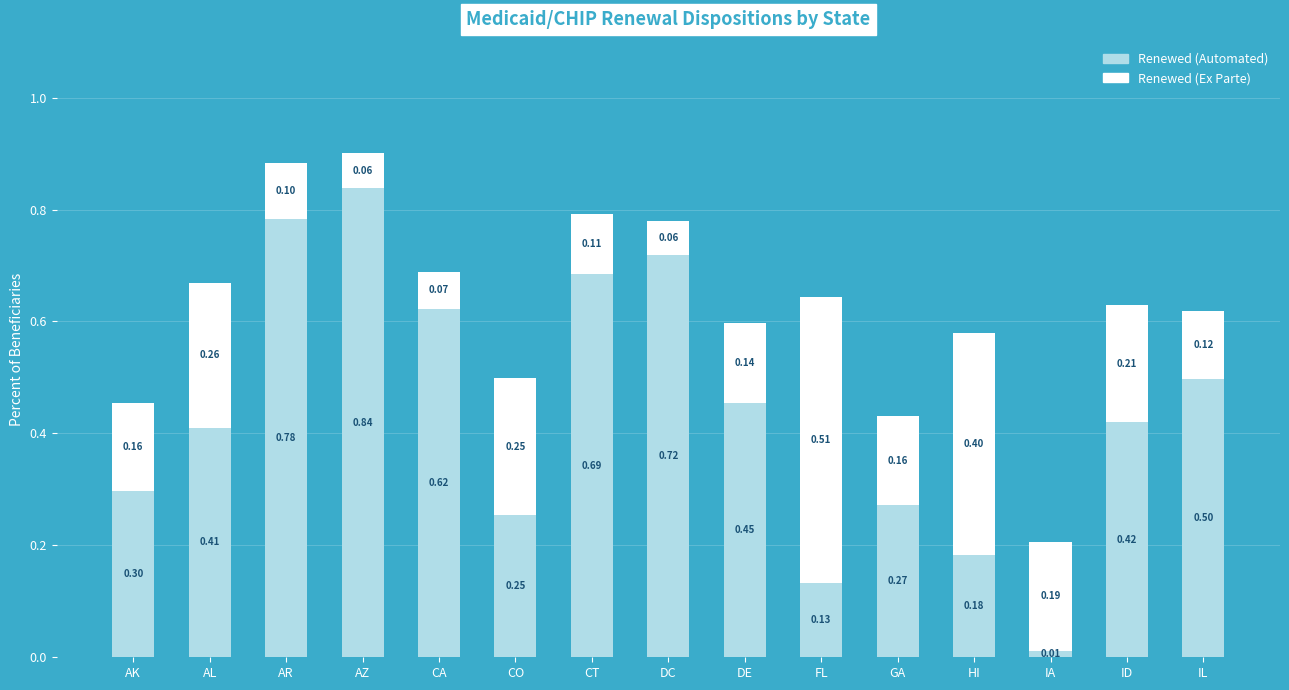

Where is Renewed (Automated) nearest to the value 0?

IA